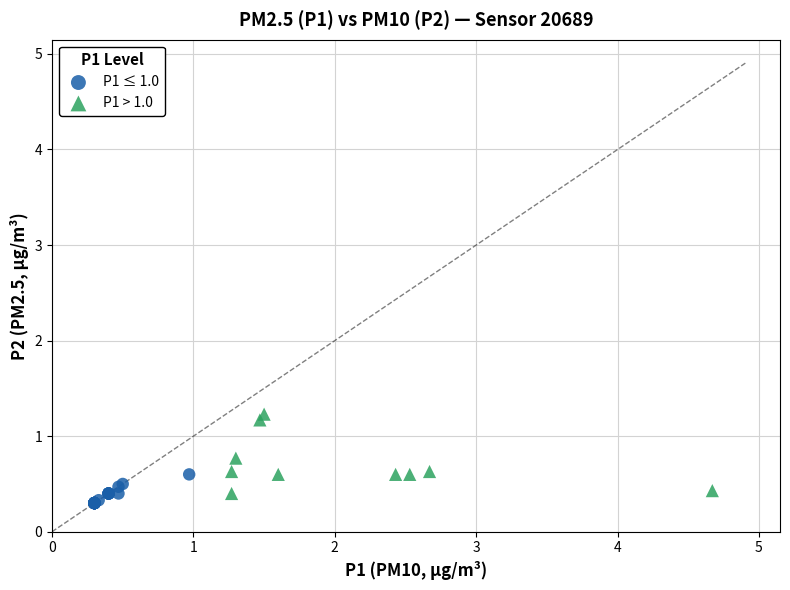

Which series has the largest Y range (max minus min)?

P1 > 1.0